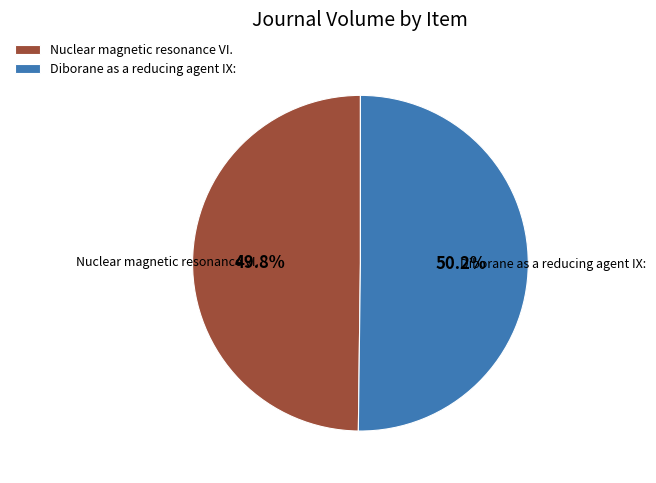

Is the sum of Nuclear magnetic resonance VI. and Diborane as a reducing agent IX: greater than half?

Yes